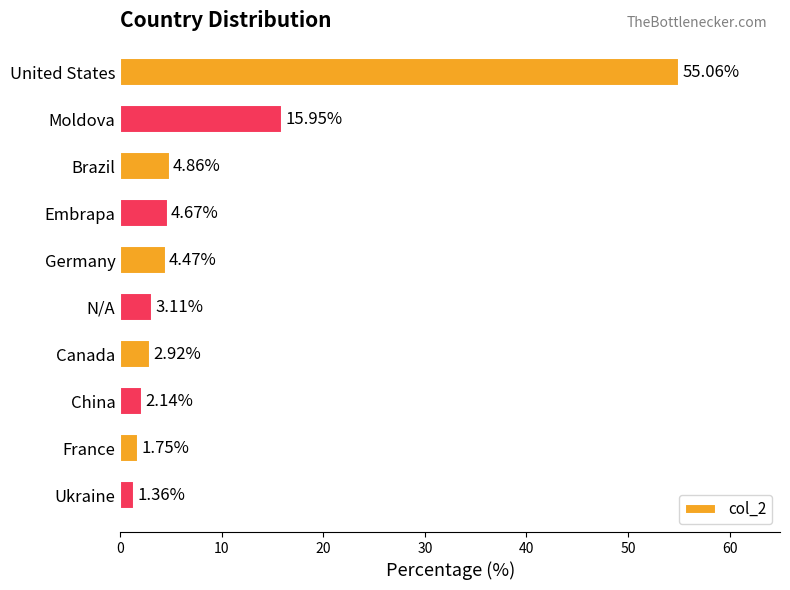

Which has a higher value, United States or China?

United States